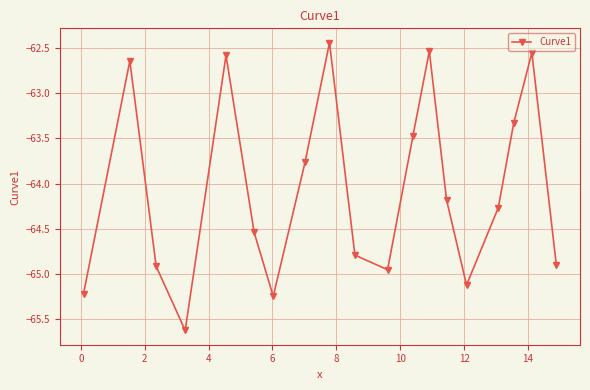

What is the average value?

-64.1